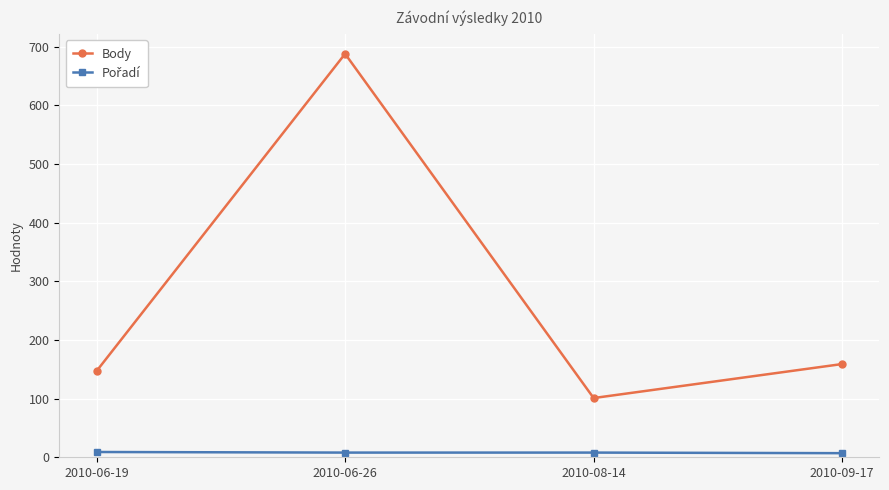

Is this an area chart (filled region under the line)?

No